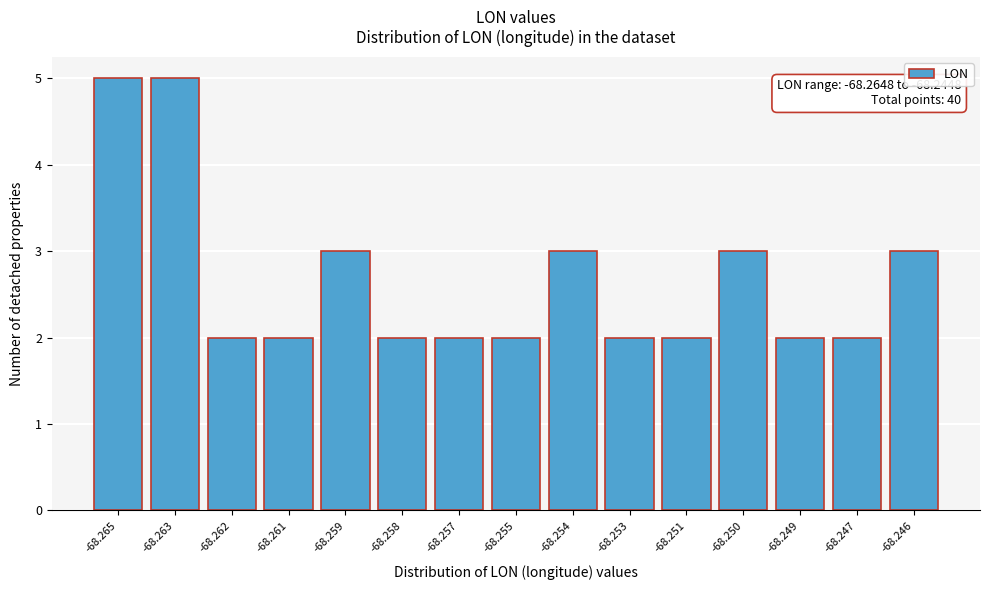

Reading left to right, extract all data points from this chart.

5	5	2	2	3	2	2	2	3	2	2	3	2	2	3